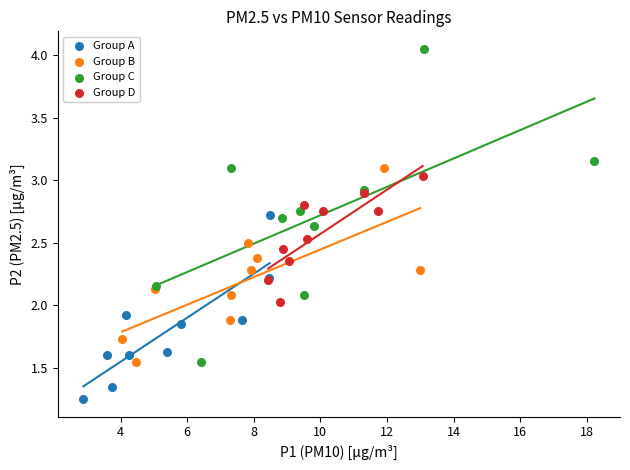

Which series reaches the maximum Y coordinate?

Group C